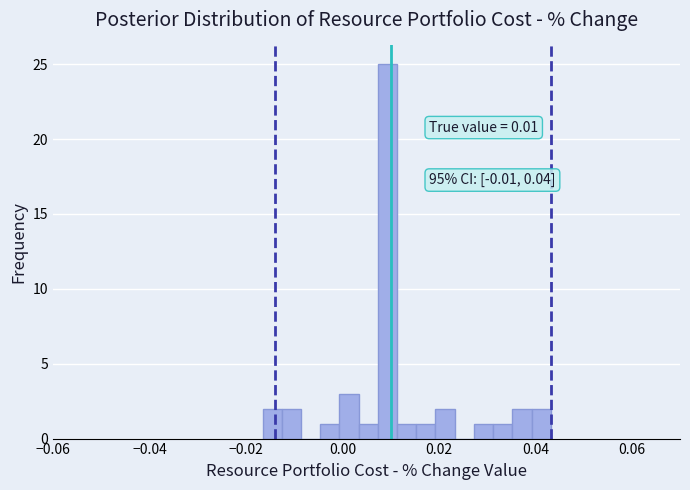

Around what value on the x-axis is the tallest bar? Give the approximate position of its centre, as read against the axis.

0.010